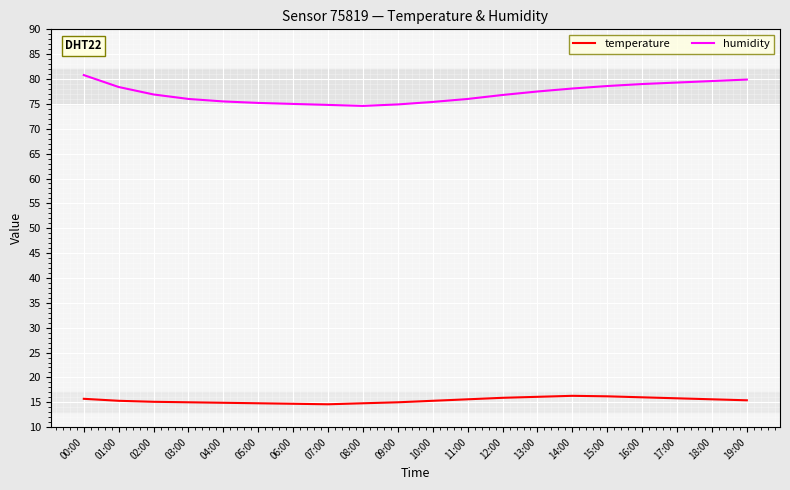

What position from the right is 16:00?

4